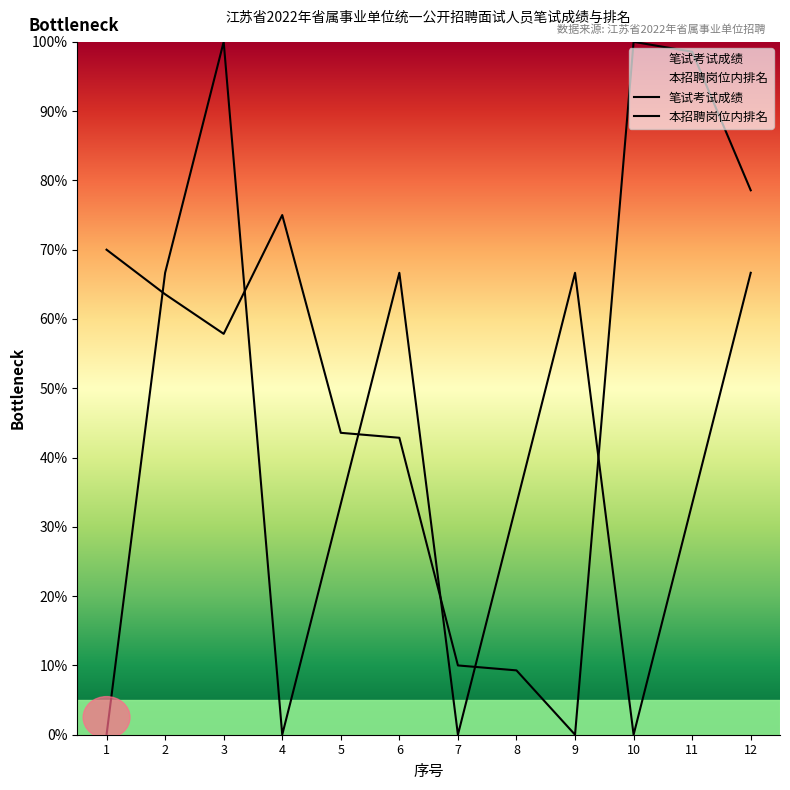

What is the total value across all series at 9?

66.7